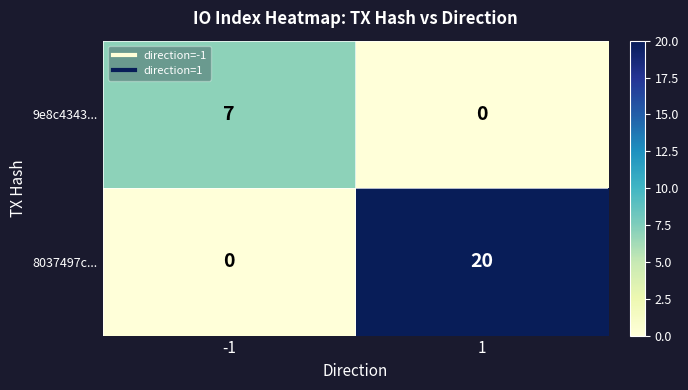

What is the difference between the maximum and minimum values in the 8037497c... series?

20